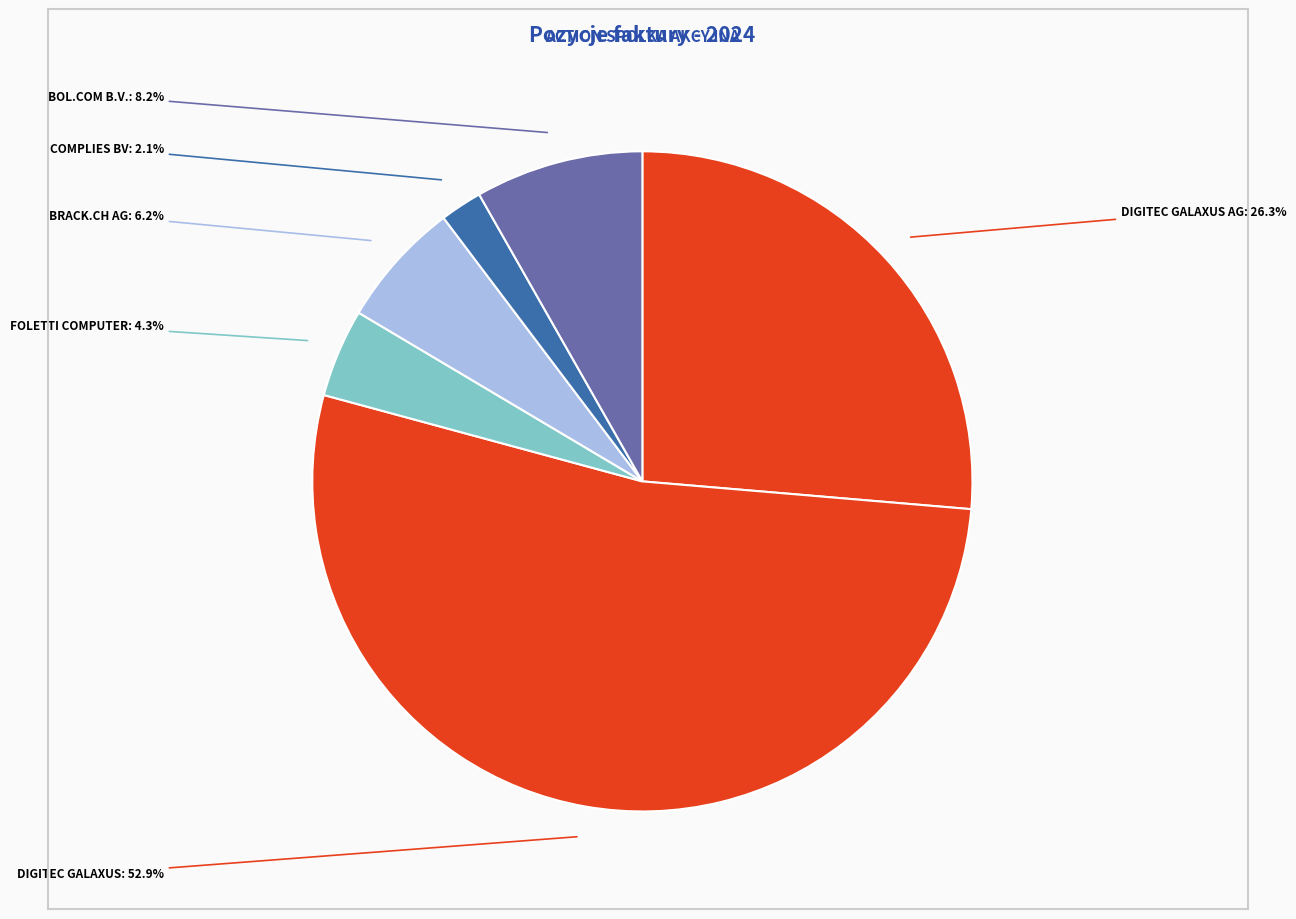

Count the number of slices in the pie.

6